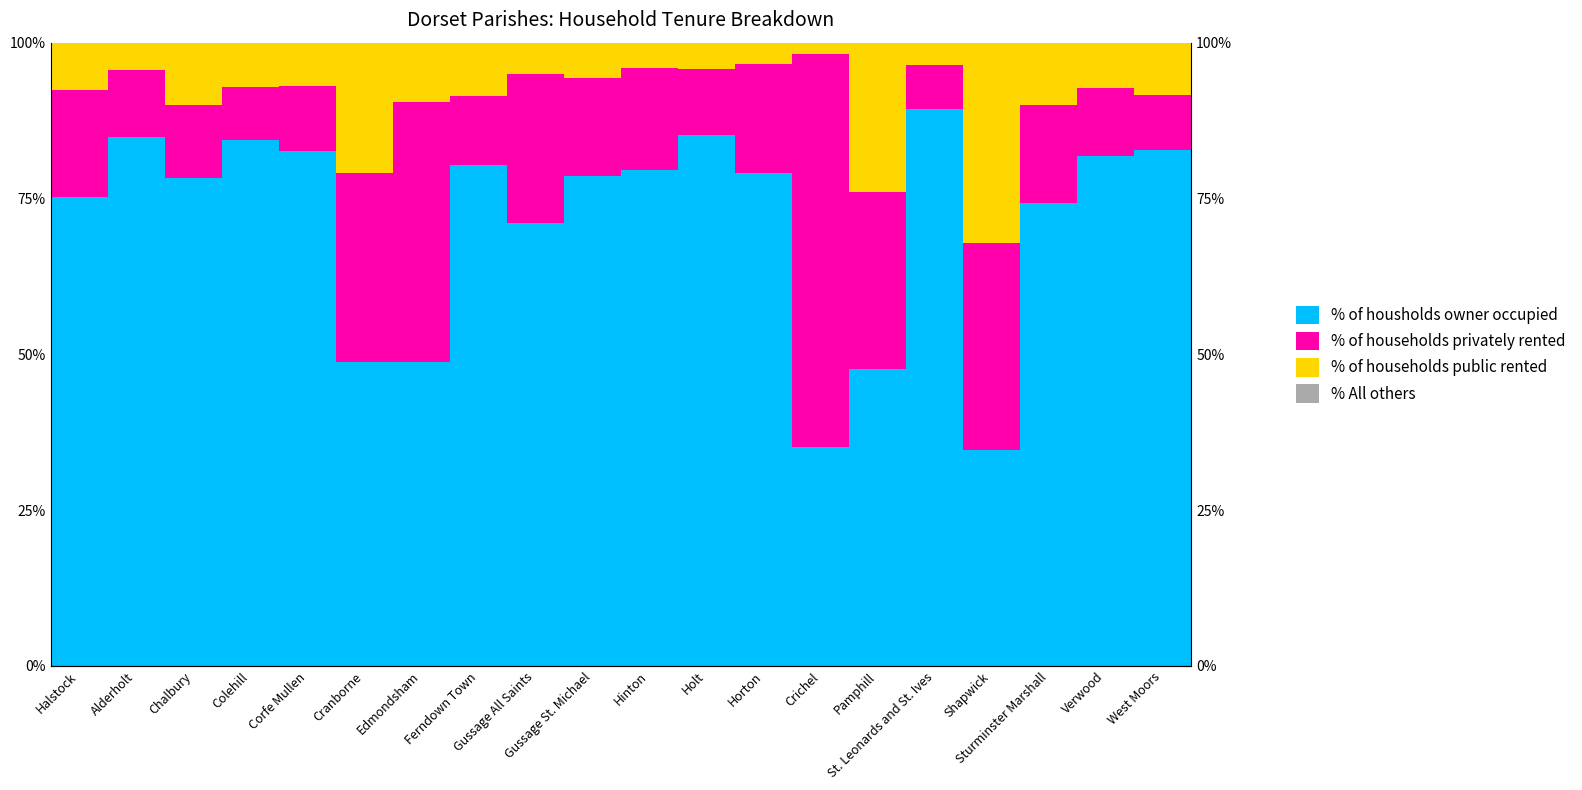

What position from the left is Corfe Mullen?

5